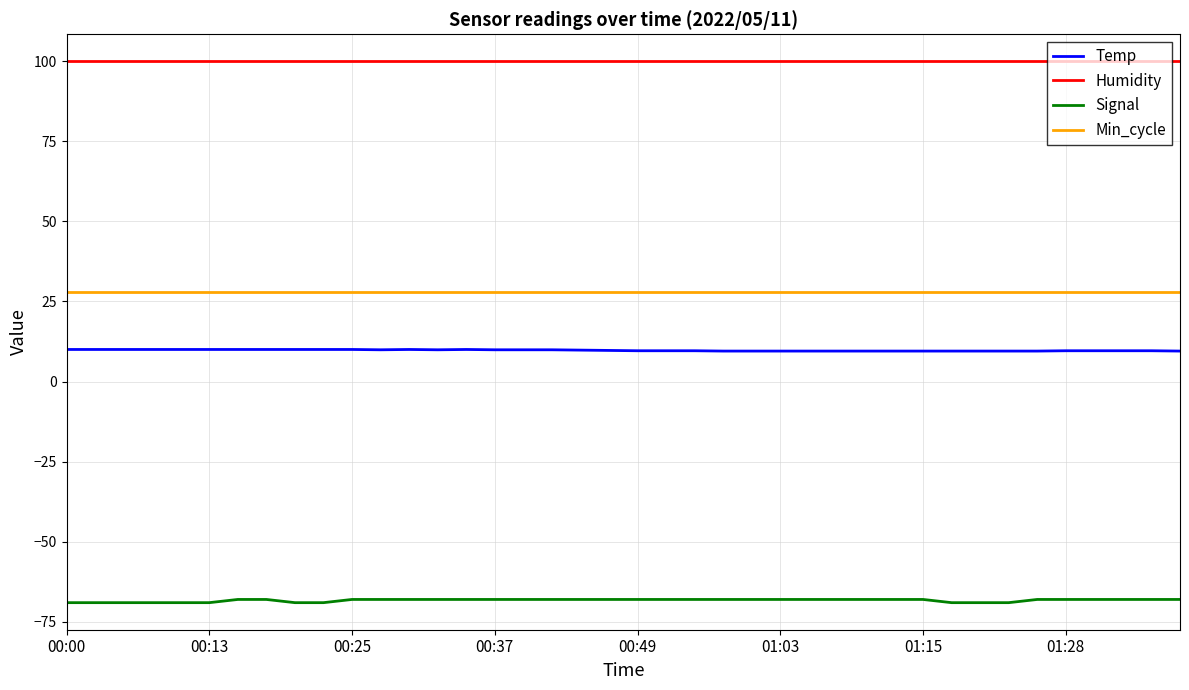

Does the chart display data point markers on the line(s)?

No